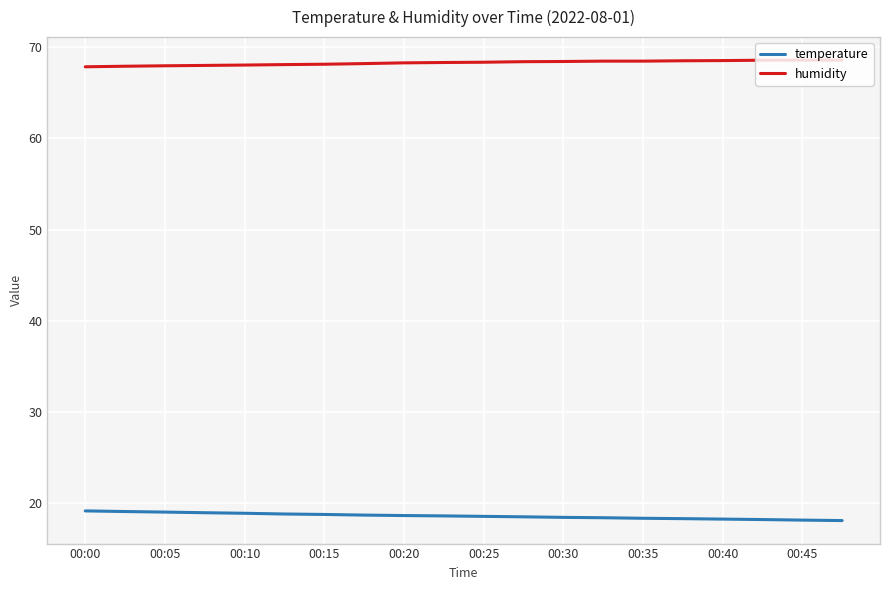

Which series has the largest total across all categories?

humidity